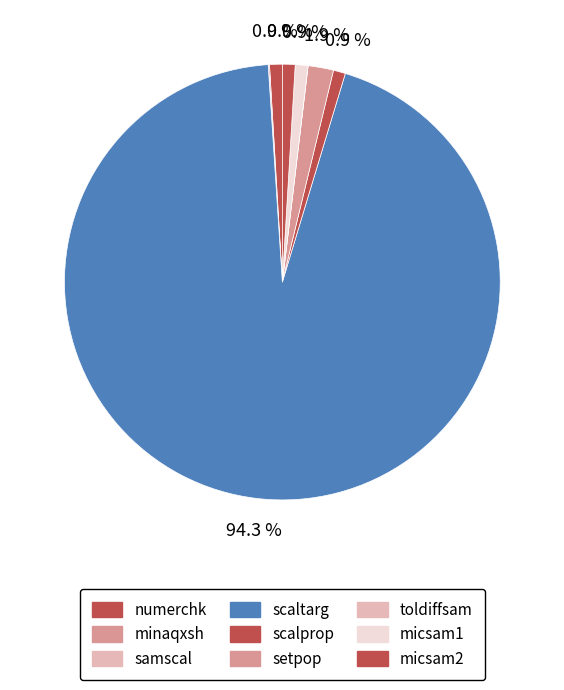

To the nearest percent, what is the combined percentage of toldiffsam and micsam1?

1%